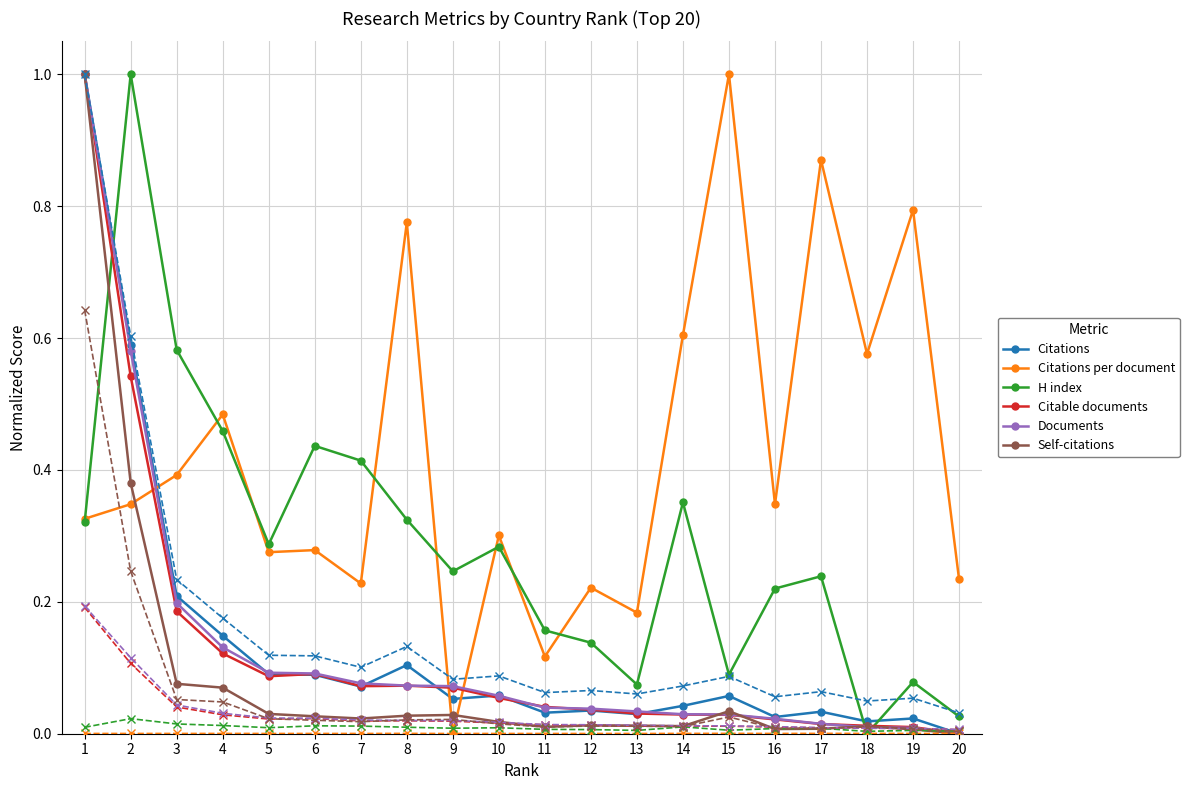

What is the maximum value shown in the chart?

1.0